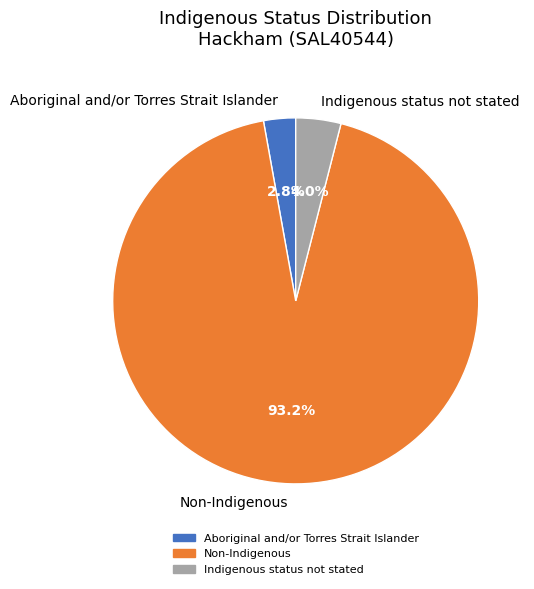

To the nearest percent, what percentage of the pie is Non-Indigenous?

93%